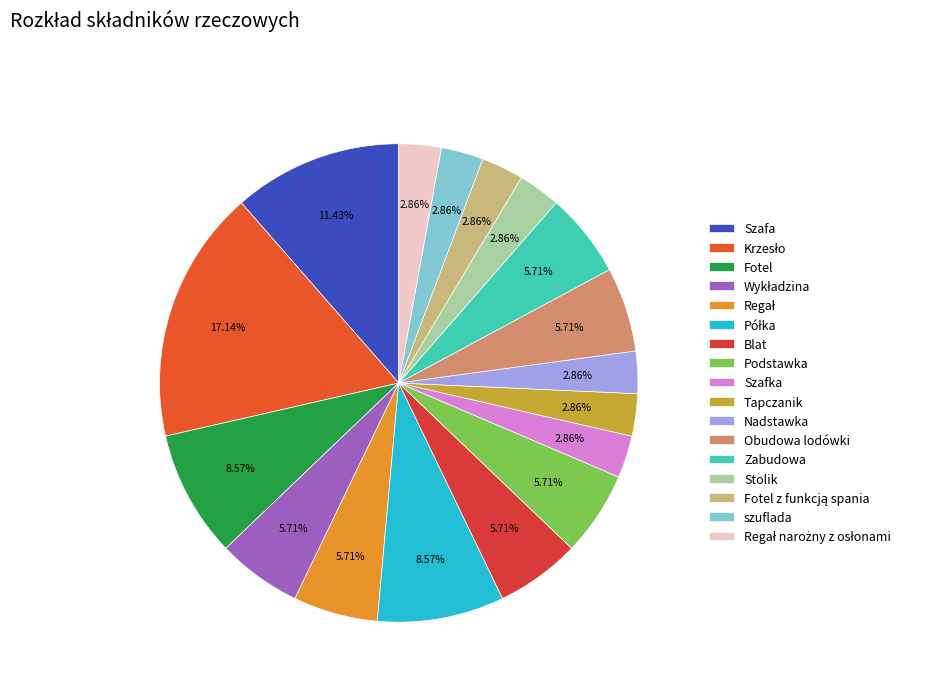

How much of the chart is everything except Półka?

91.4%